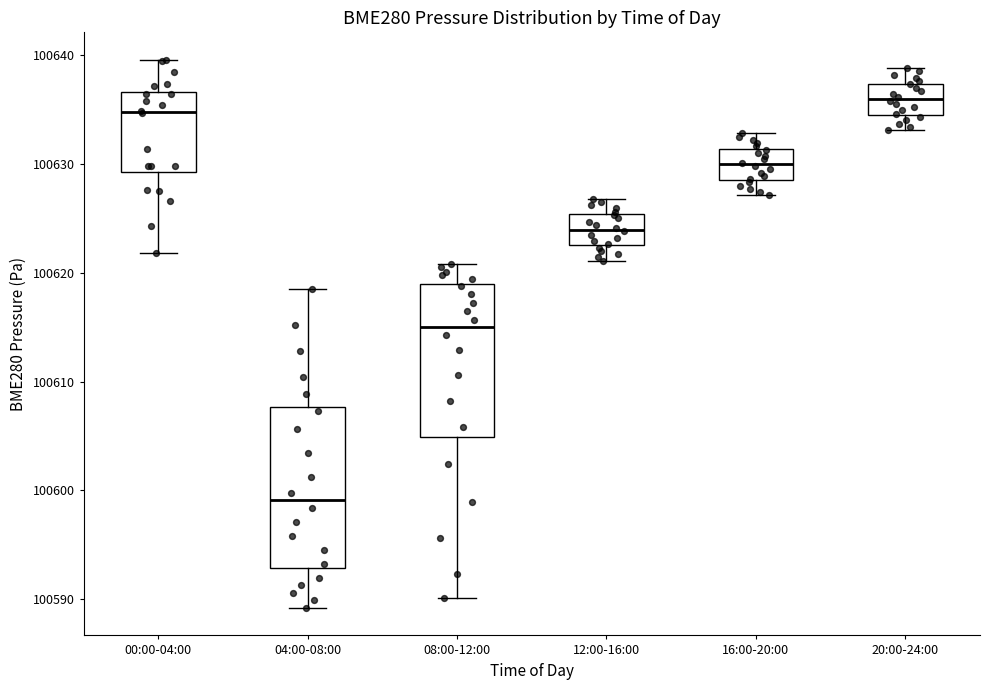

Where does the lower whisker of the box for 00:00-04:00 end on the y-axis? The values are not printed on the chart, so give them approximately, as read against the axis.

100622